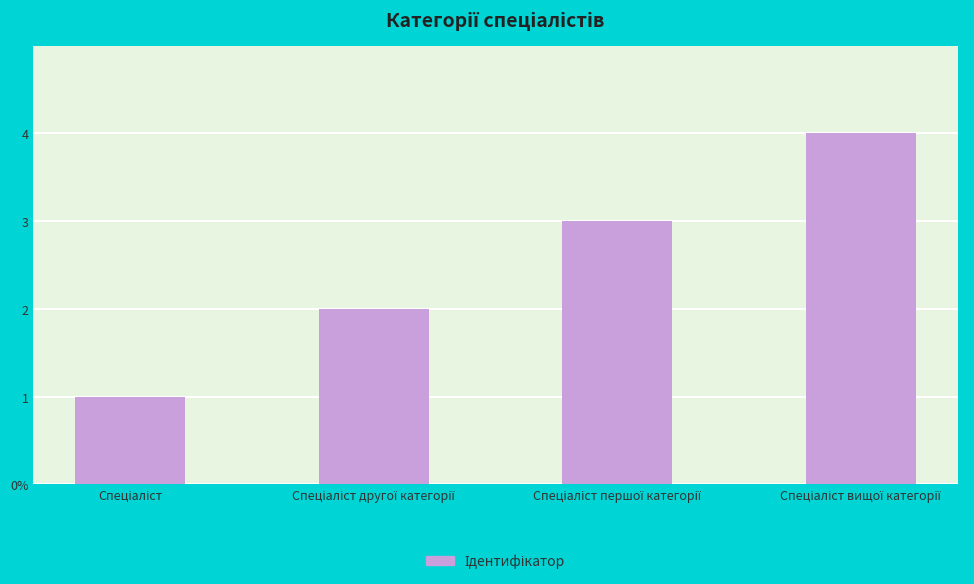

Reading right to left, extract all data points from this chart.

Спеціаліст вищої категорії=4	Спеціаліст першої категорії=3	Спеціаліст другої категорії=2	Спеціаліст=1